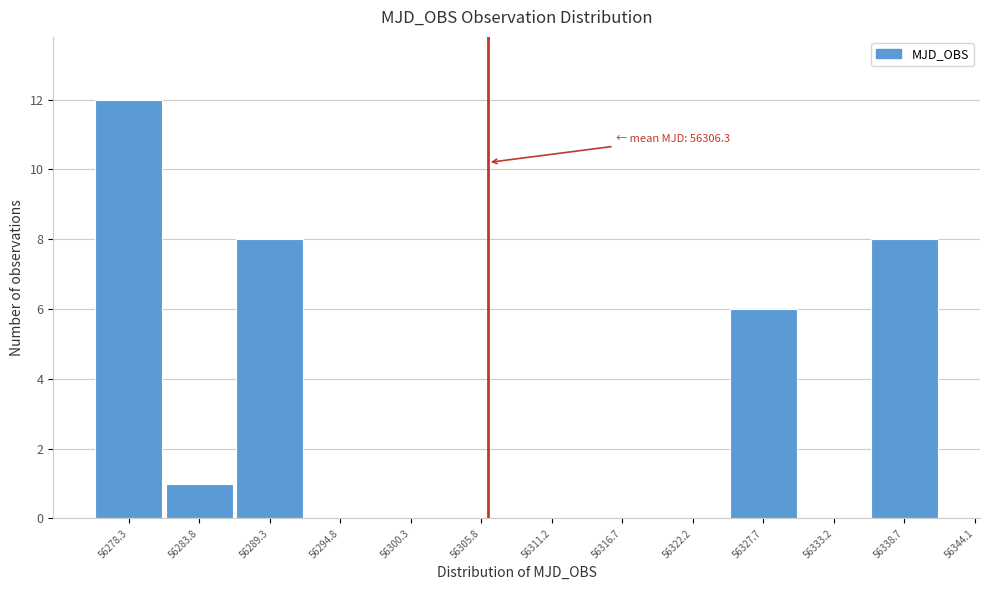

Reading left to right, transcribe all the data shown in this chart.

56278.3=12	56283.8=1	56289.3=8	56294.8=0	56300.3=0	56305.8=0	56311.2=0	56316.7=0	56322.2=0	56327.7=6	56333.2=0	56338.7=8